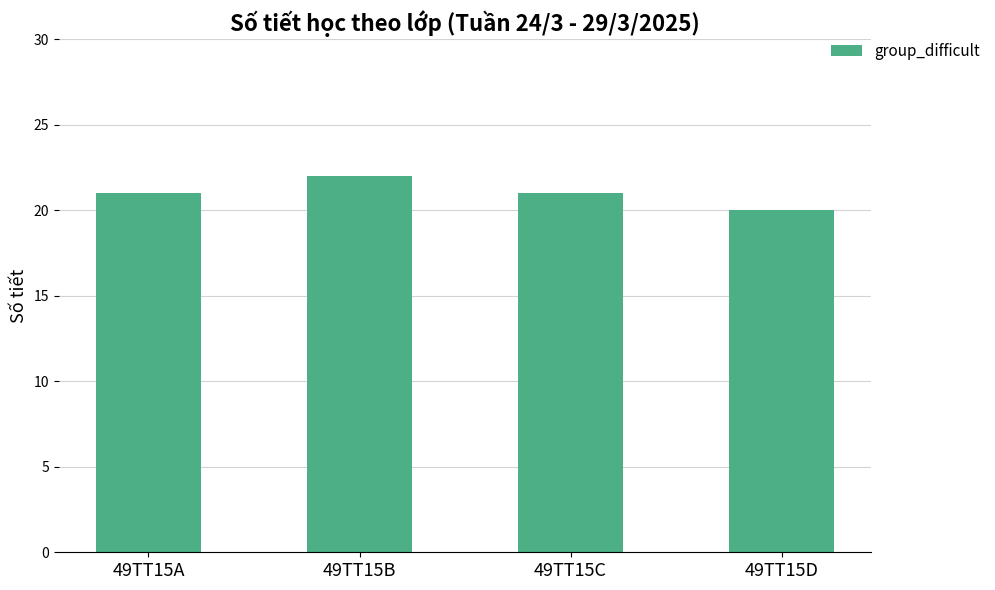

Does the chart contain any negative values?

No